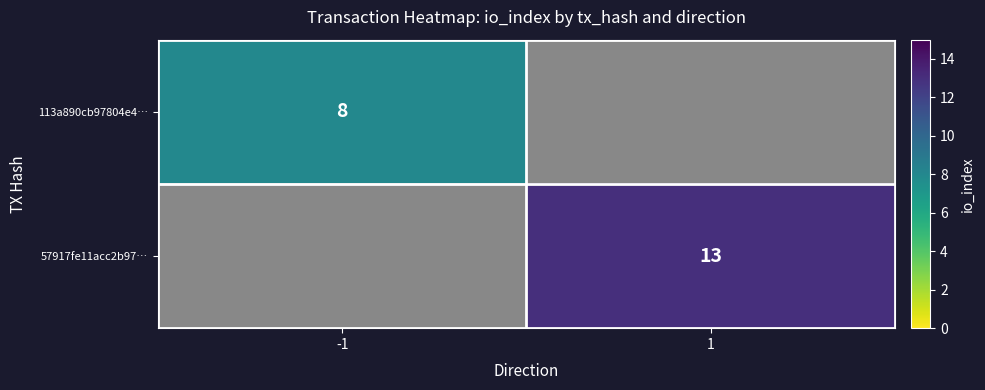

The 57917fe11acc2b97… series shows 13 at 1. True or false?

True